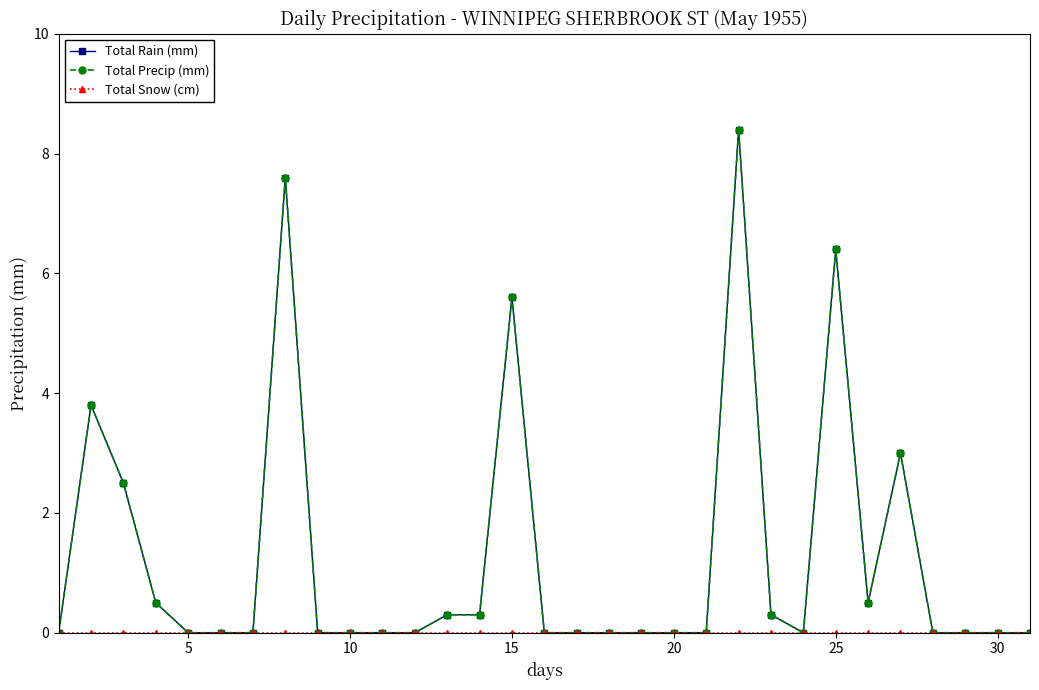

Does the chart have visible grid lines?

No